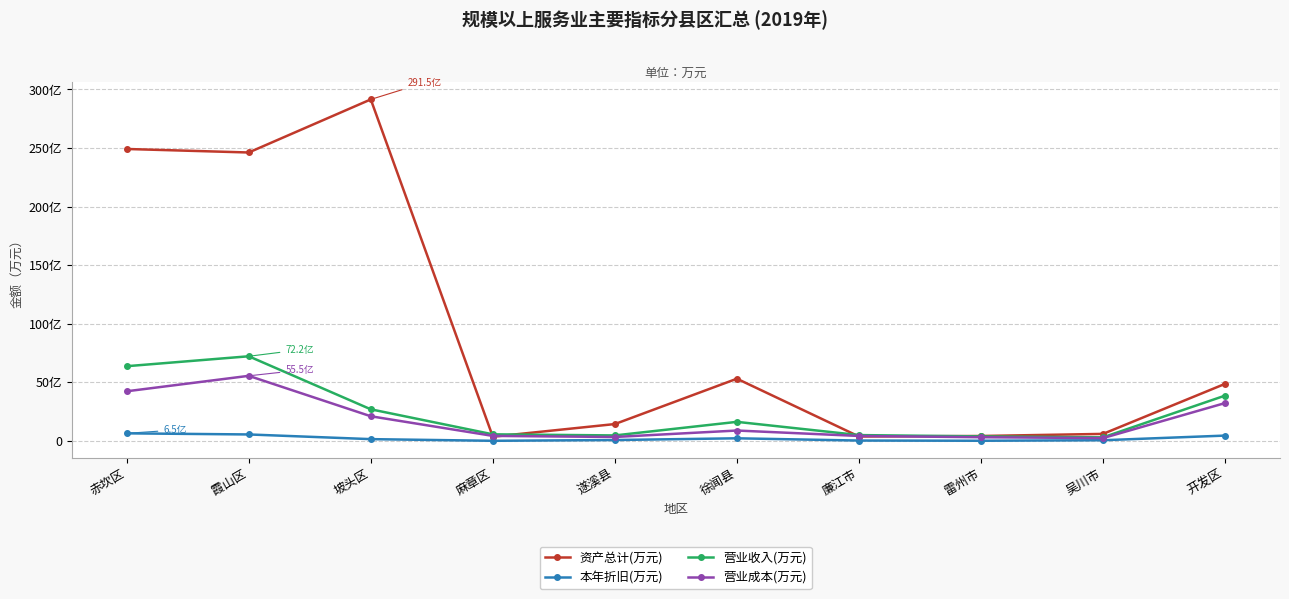

Between 赤坎区 and 廉江市, which series saw the biggest shift?

资产总计(万元)